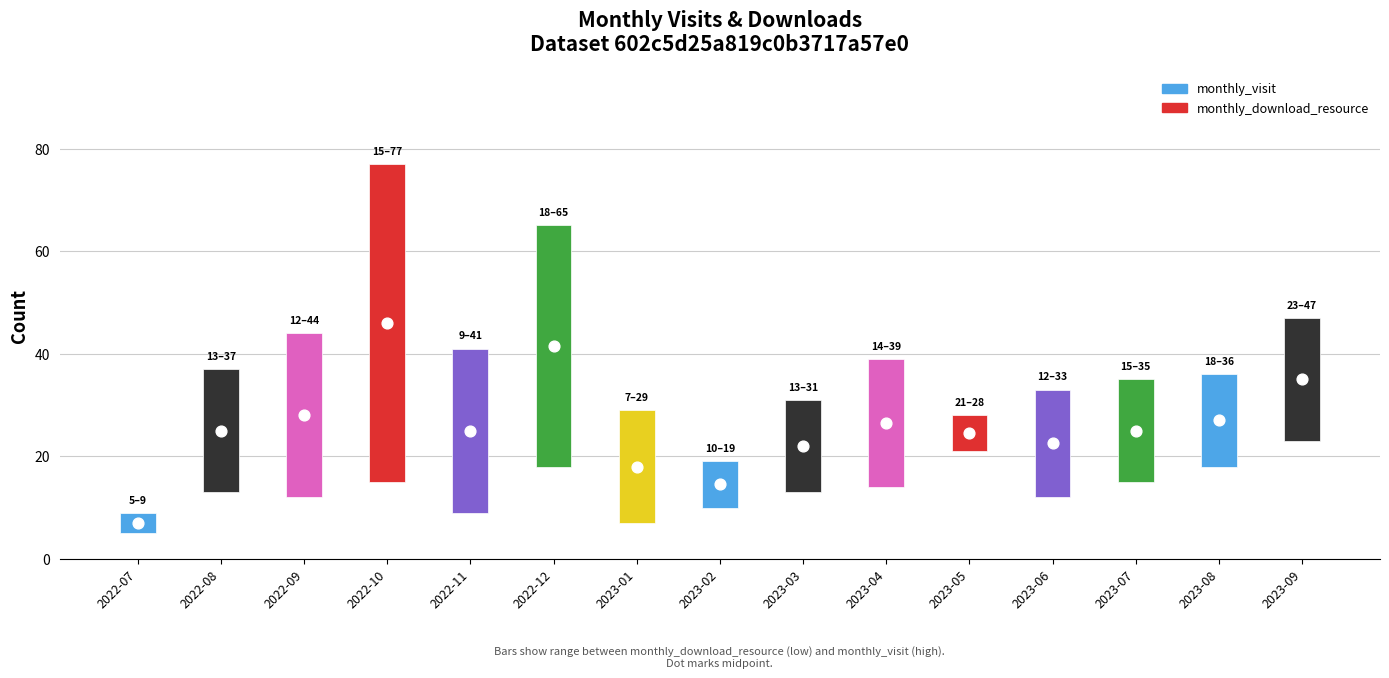

Which series has the largest Y range (max minus min)?

monthly_visit